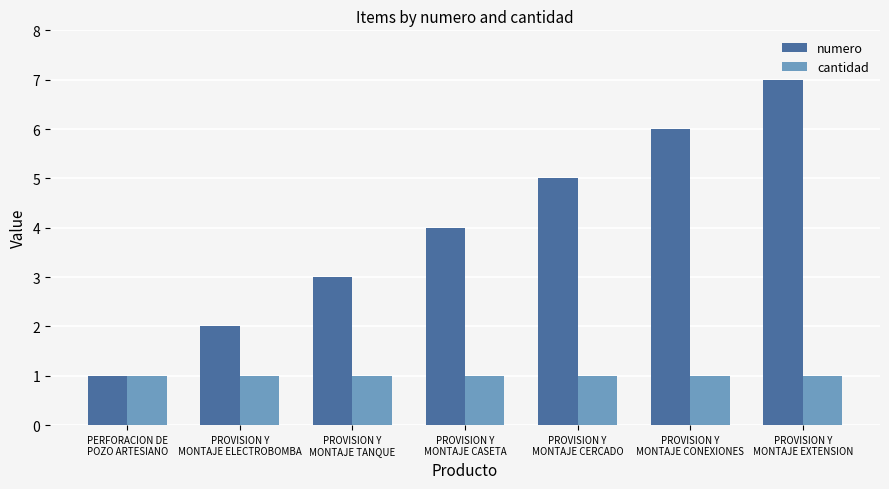

Rank the series by their average value, from highest to lowest.

numero, cantidad